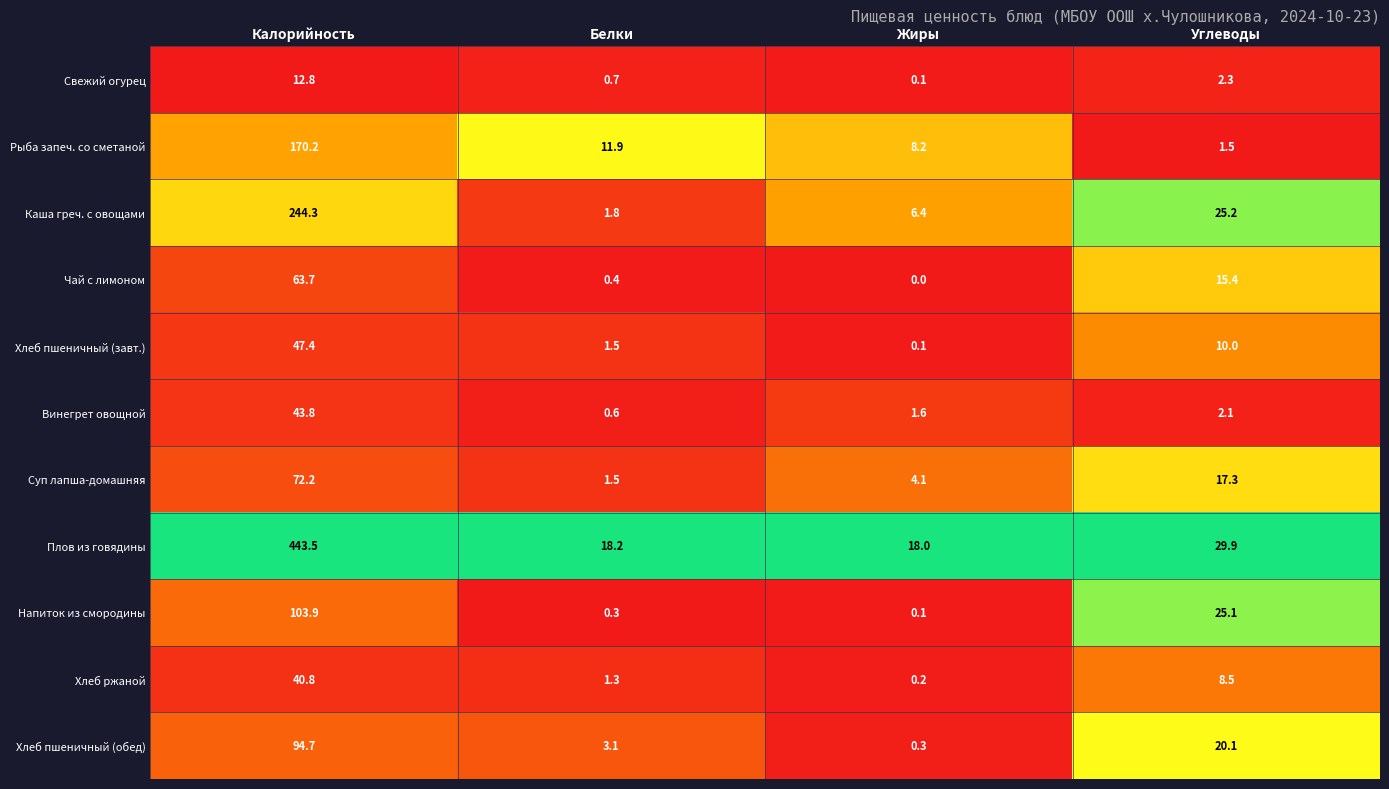

Which series changed the most between Калорийность and Жиры?

Плов из говядины